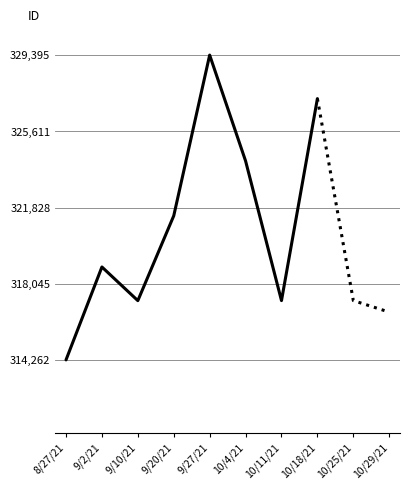

What is the maximum value shown in the chart?

329395